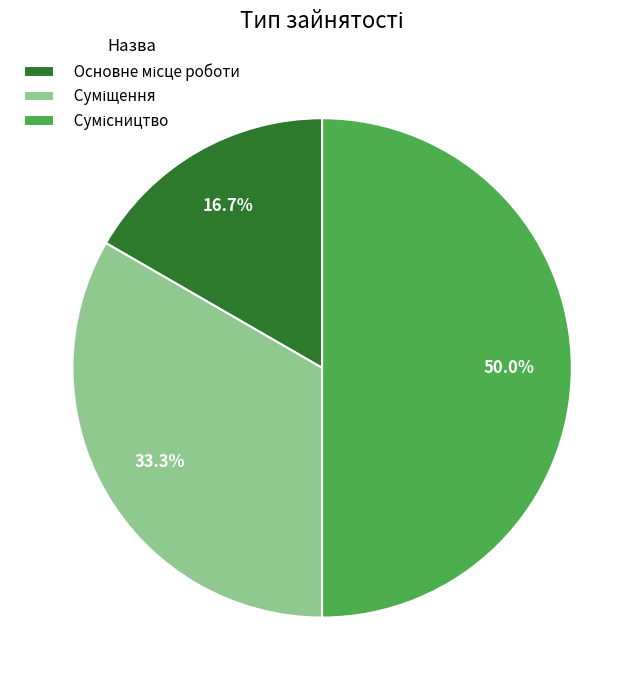

What is the total percentage of Суміщення and Сумісництво?

83.3%